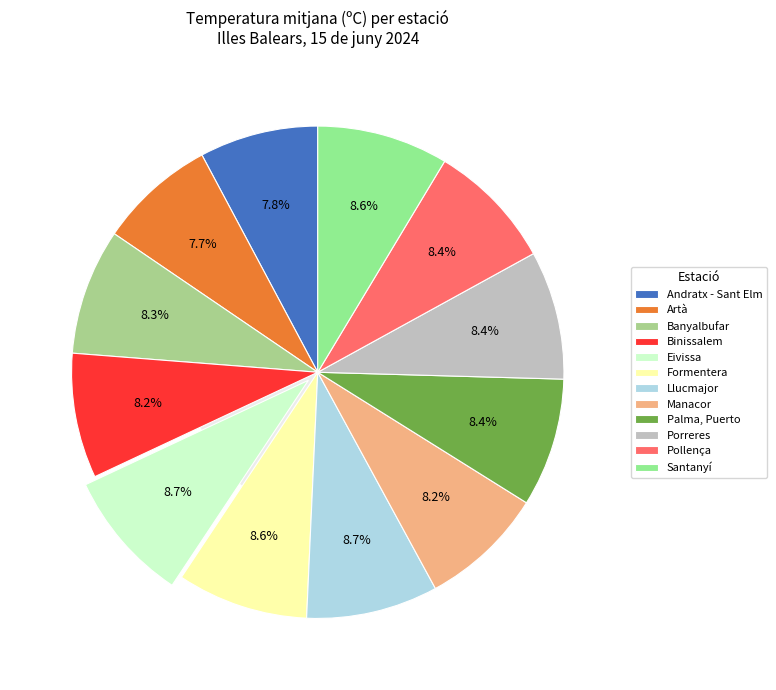

True or false: Llucmajor accounts for 14% of the total.

False